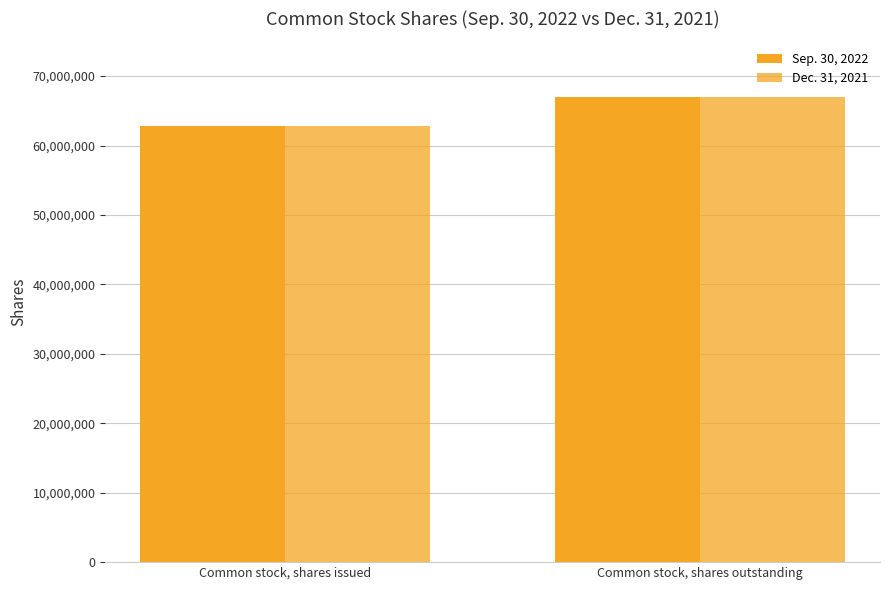

Rank the series by their maximum value, from highest to lowest.

Sep. 30, 2022, Dec. 31, 2021